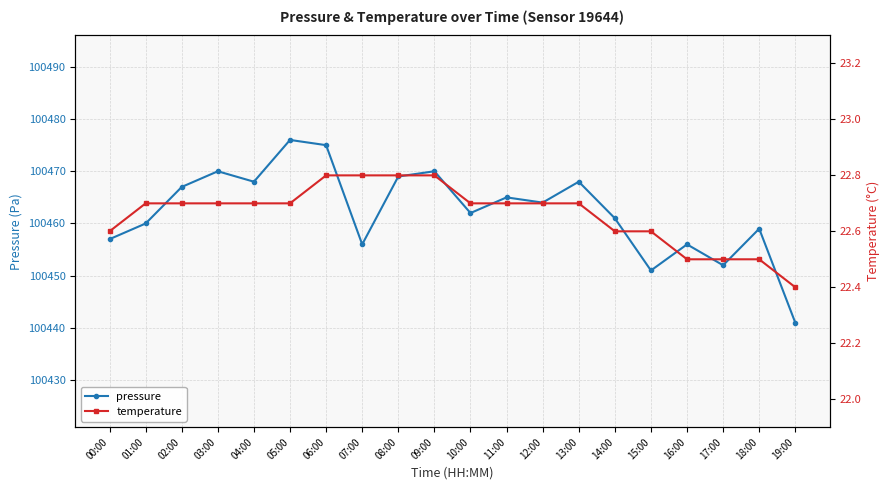

Is it true that pressure equals 140407.8 at 10:00?

False